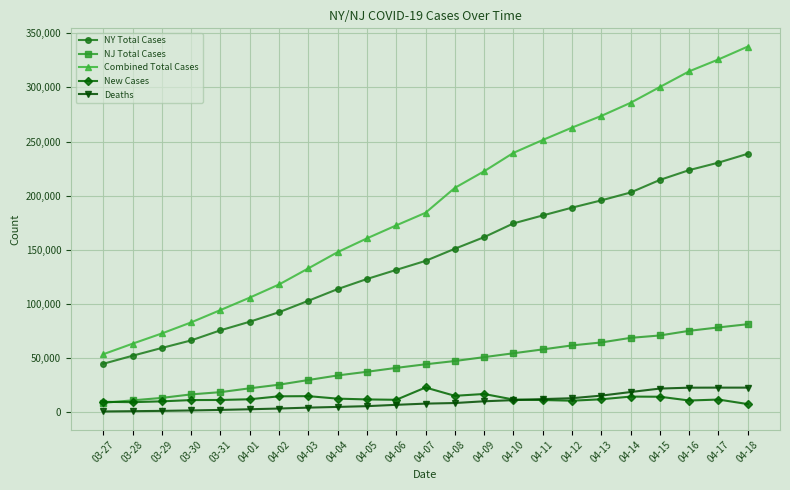

How many data points does each series have?

23